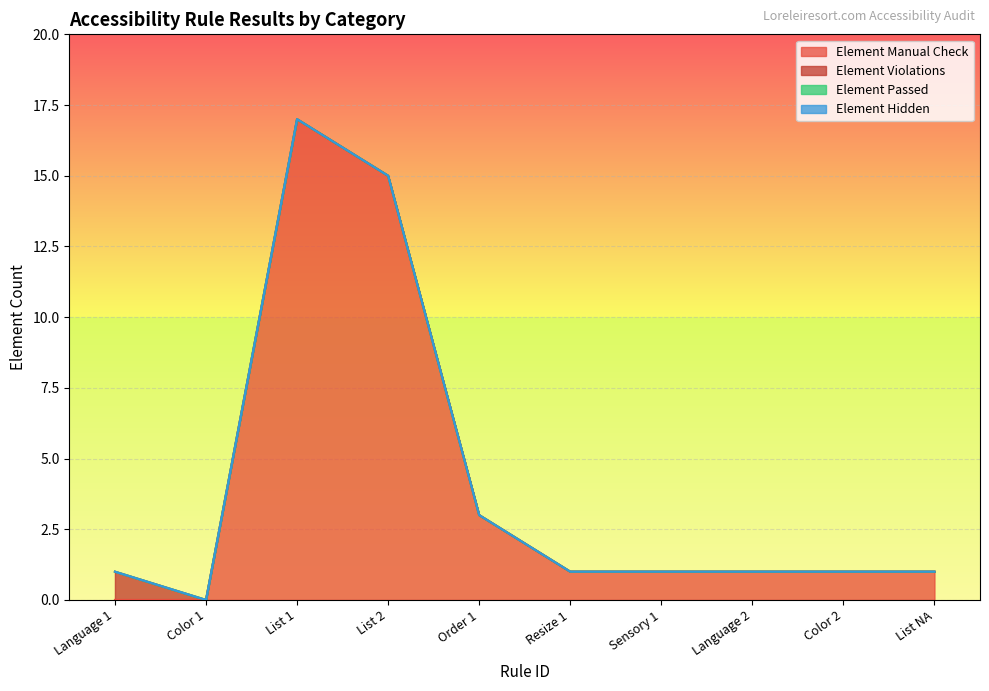

What is the highest value of the Element Violations series?

1